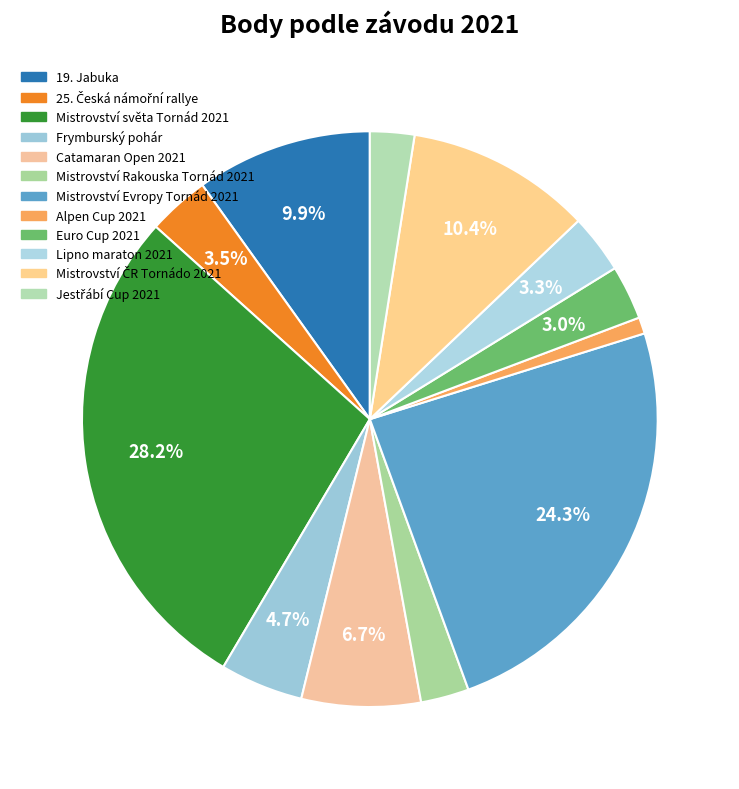

What percentage is the Mistrovství Rakouska Tornád 2021 slice, to the nearest percent?

3%